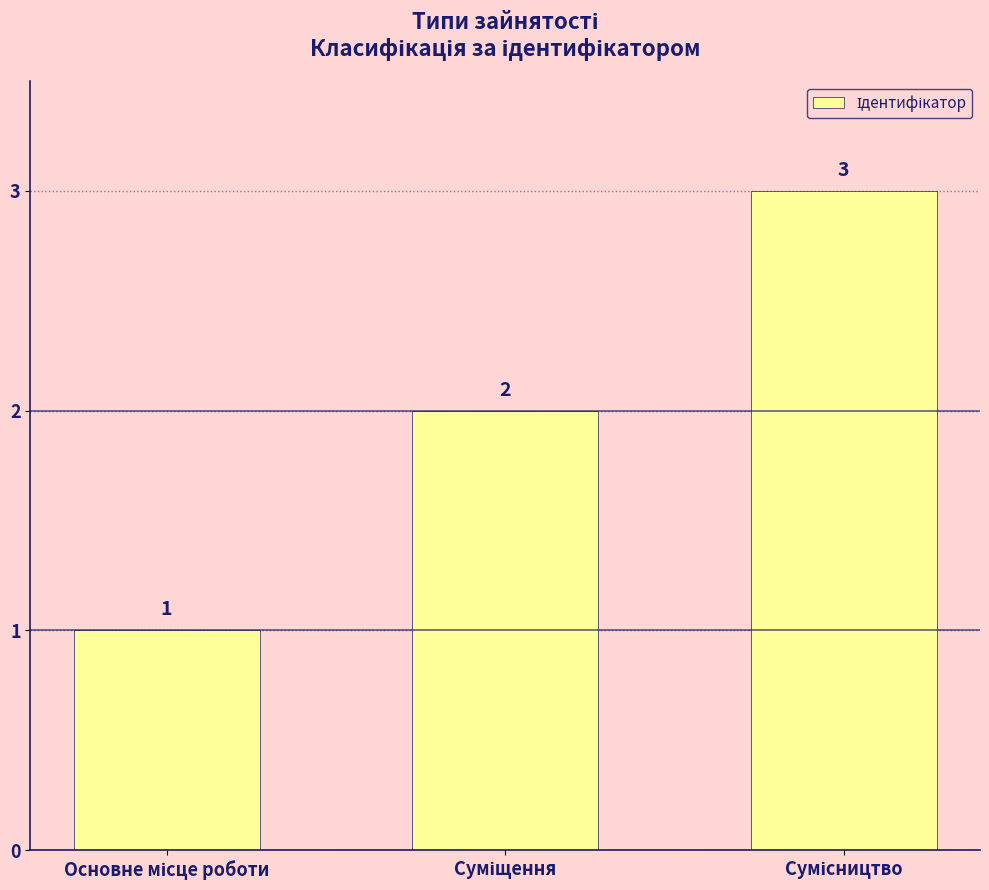

How many values are between 1 and 3?

3